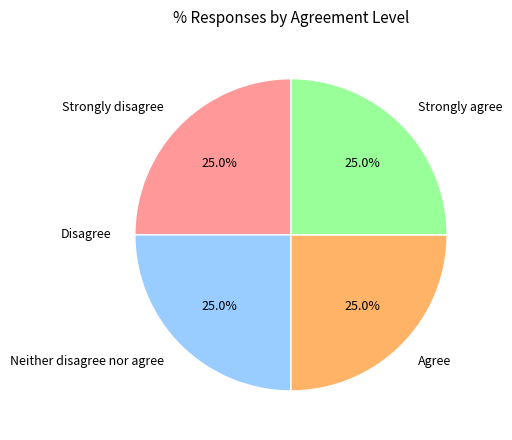

Is there any slice that represents more than half of the pie?

No